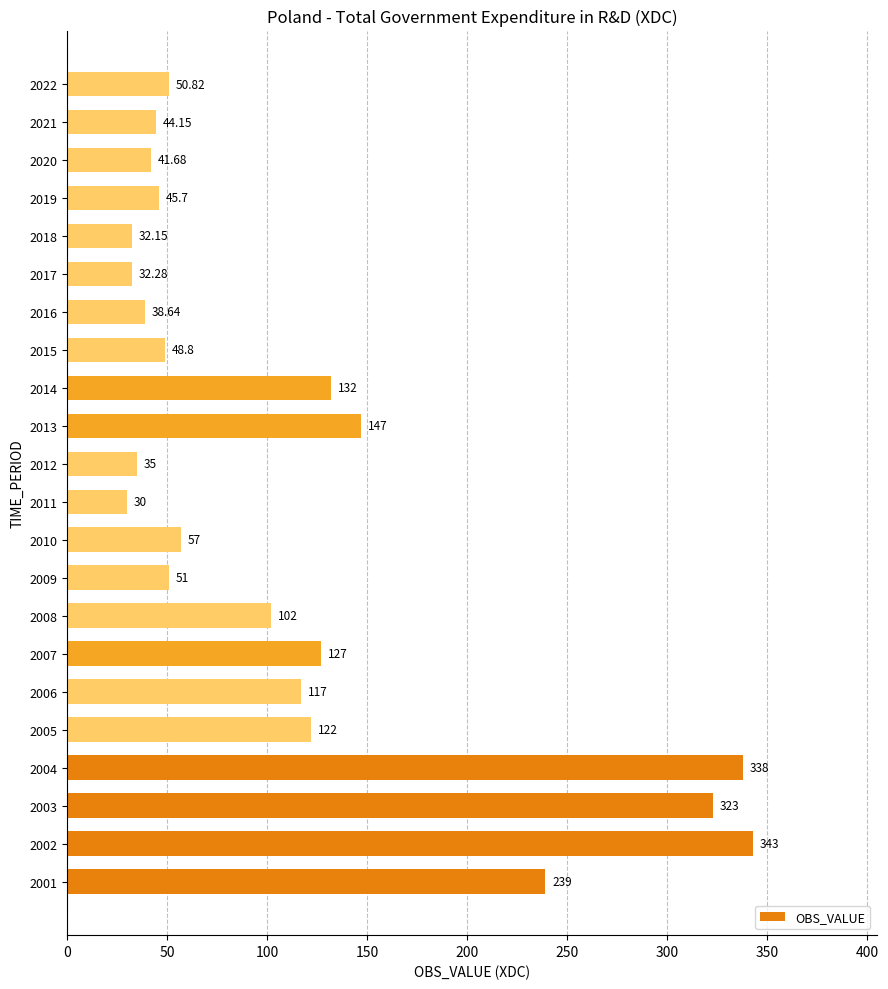

Which label corresponds to the largest value in the chart?

2002